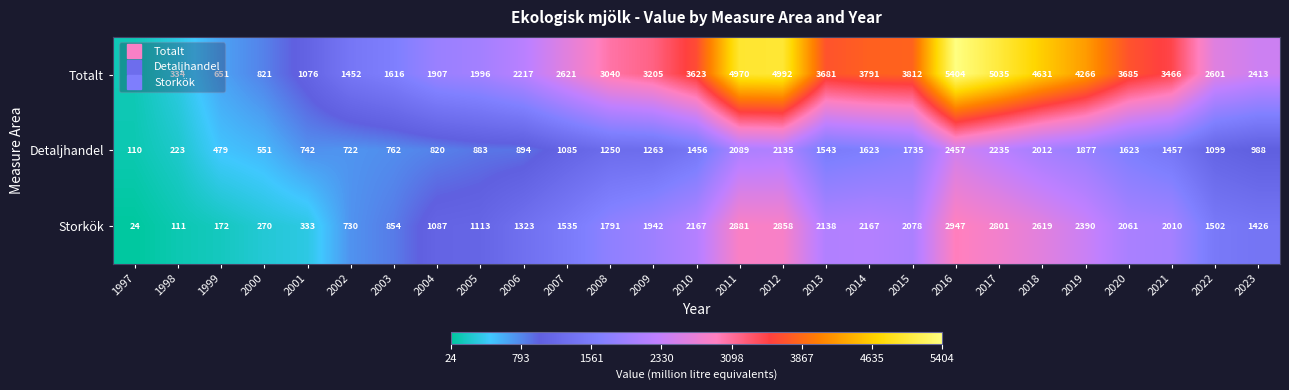

What is the minimum value shown in the chart?

24